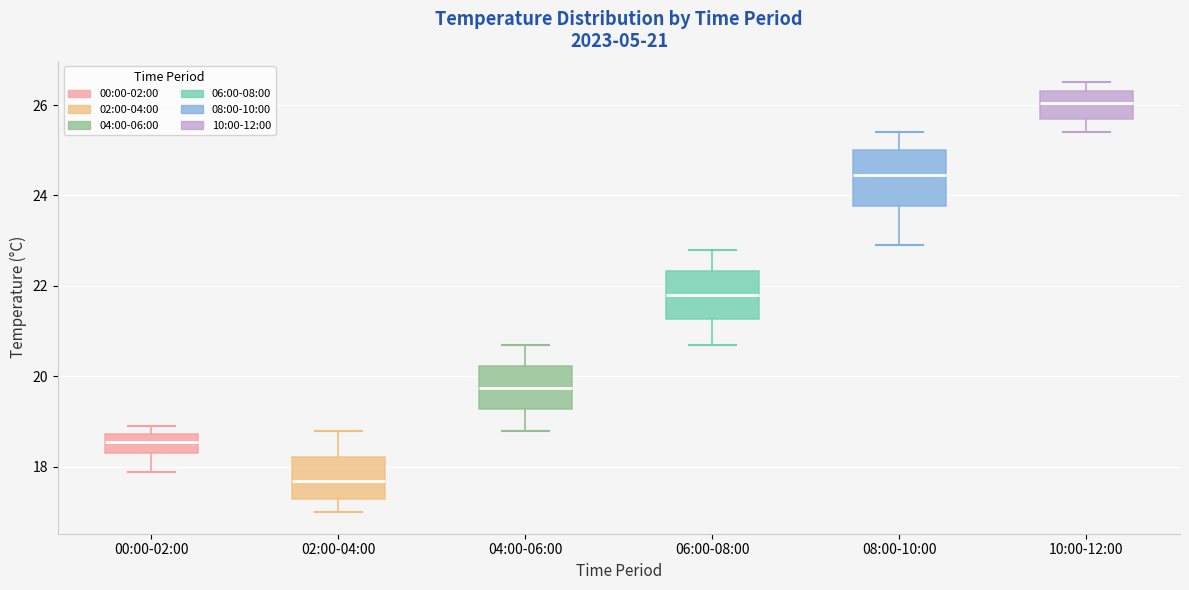

Which box's median line is the highest?

10:00-12:00